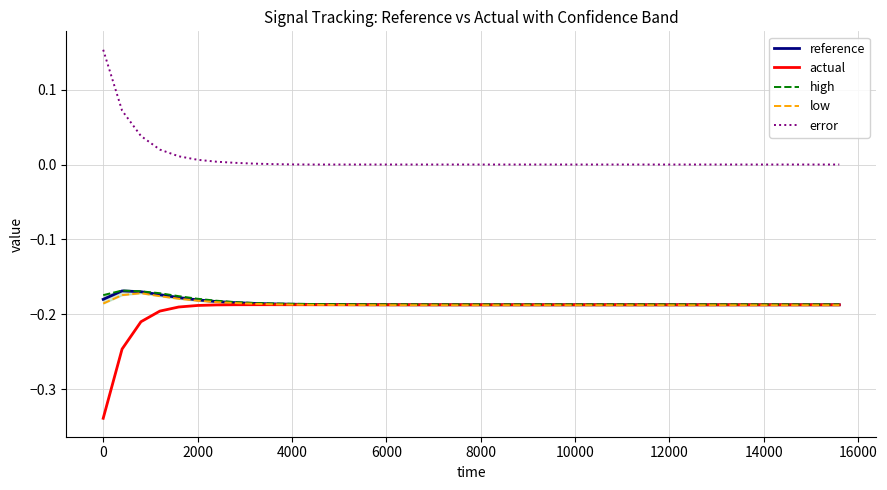

True or false: reference and error cross at least once.

False